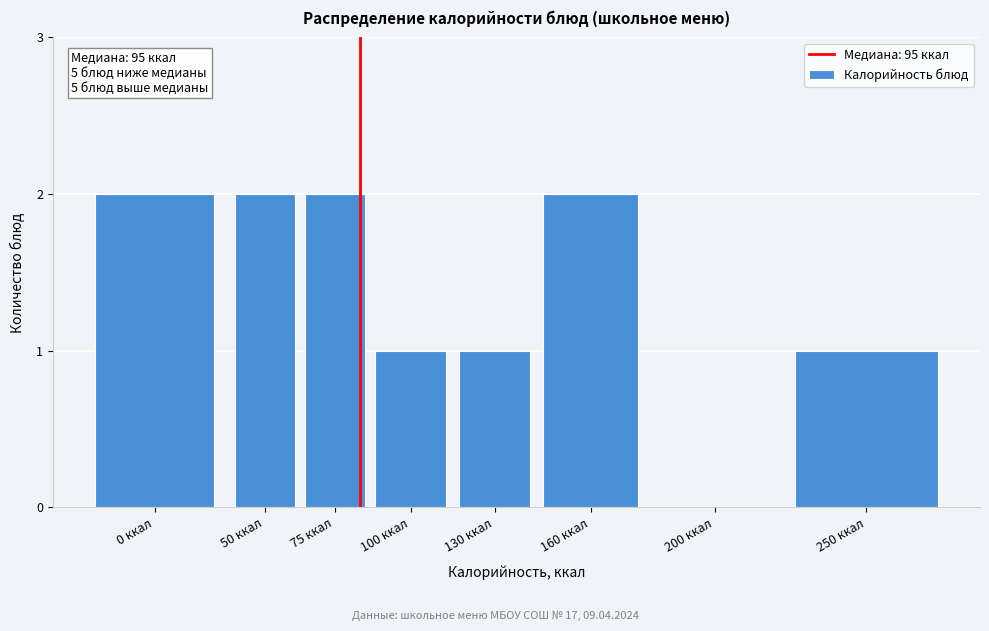

Reading right to left, transcribe all the data shown in this chart.

250 ккал=1	200 ккал=0	160 ккал=2	130 ккал=1	100 ккал=1	75 ккал=2	50 ккал=2	0 ккал=2